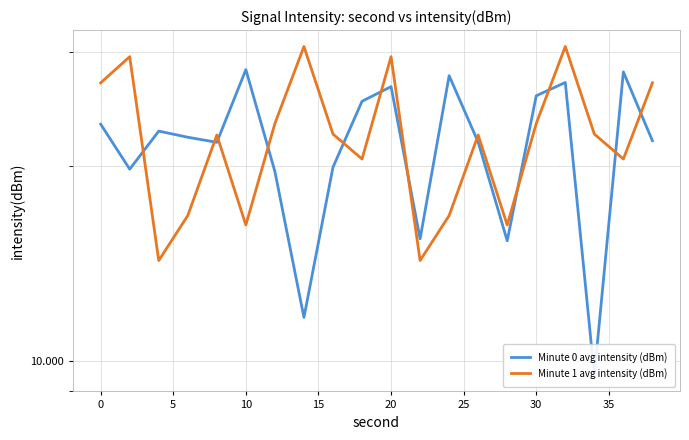

Rank the series at 40 from highest to lowest value.

Minute 0 avg intensity (dBm), Minute 1 avg intensity (dBm)